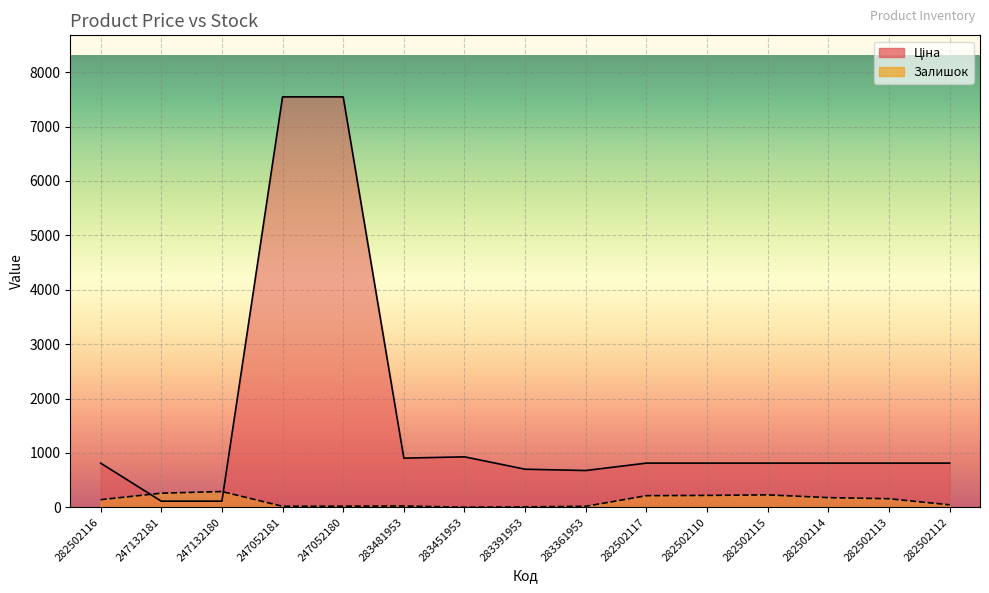

At which label is Ціна closest to 3829?

283451953